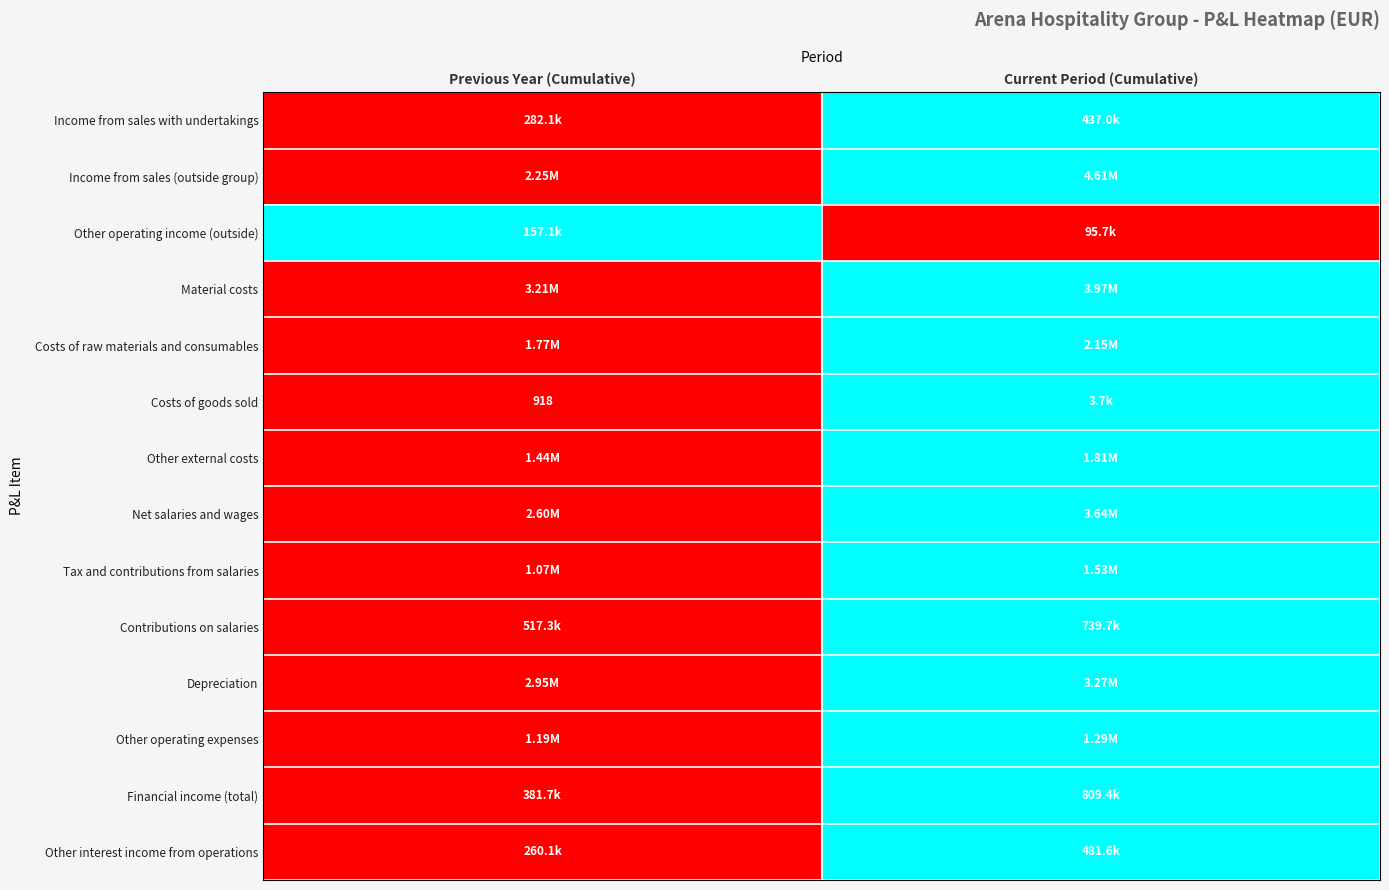

The Income from sales with undertakings series shows 0 at Previous Year (Cumulative). True or false?

True